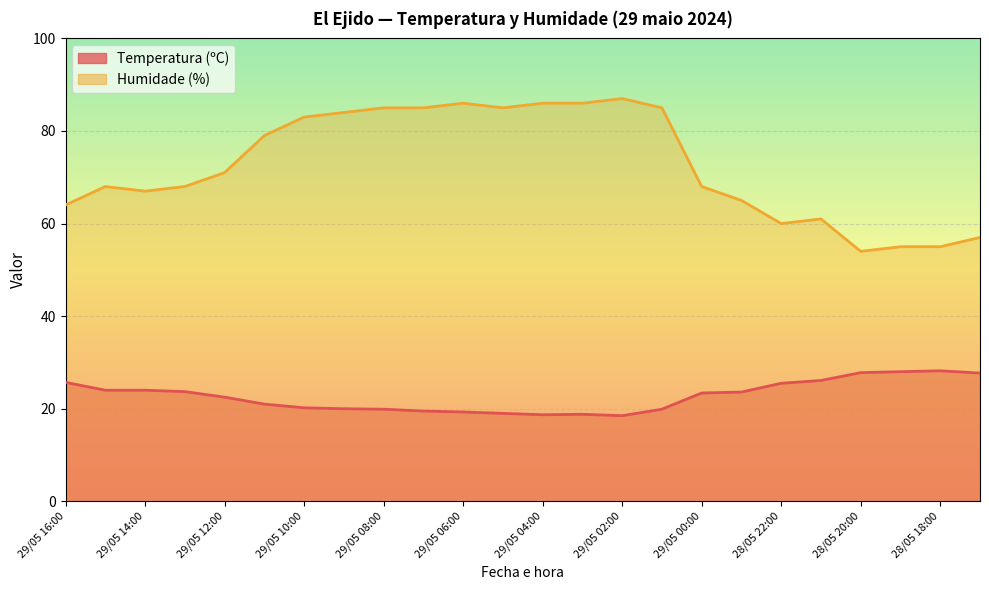

At which label is Humidade (%) closest to 70?

29/05 12:00